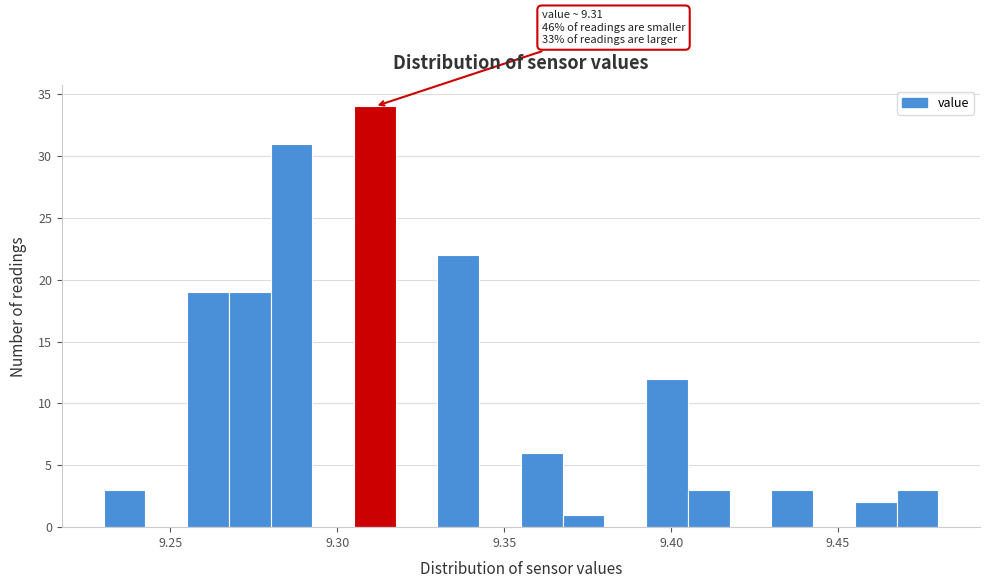

Read against the x-axis, roughly where is the centre of the tallest bar?

9.310